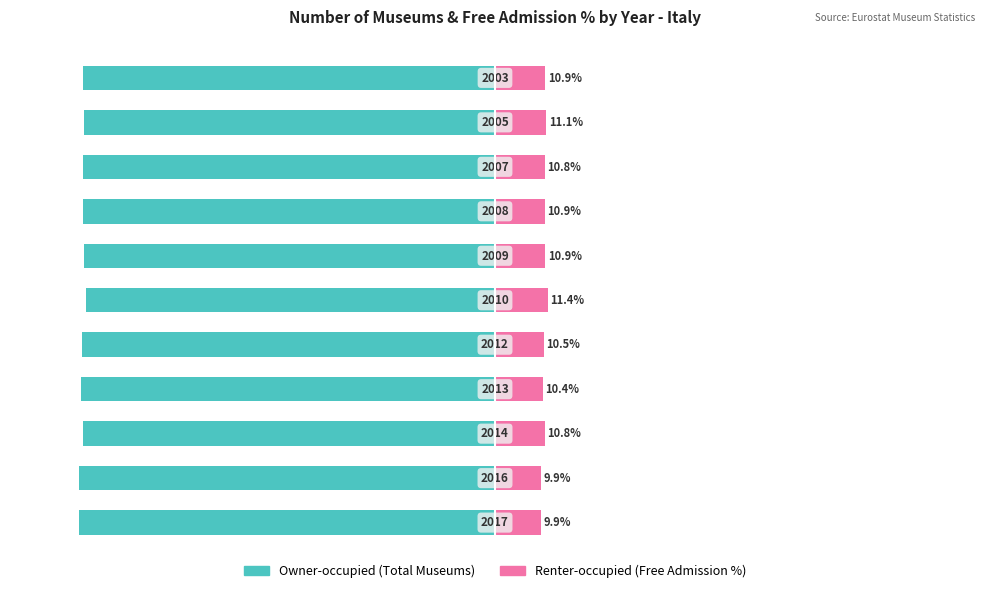

Is it true that Renter-occupied equals 9.9 at −100?

True